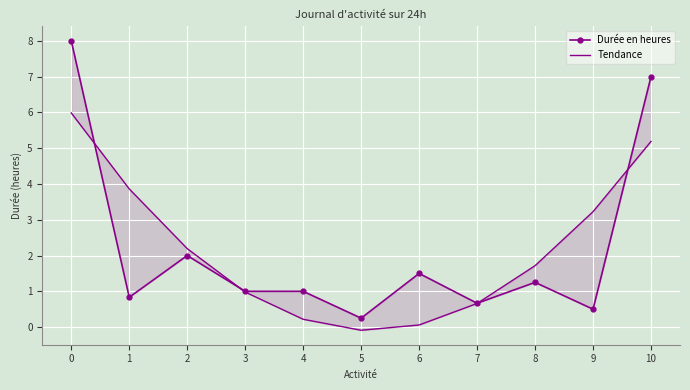

What is the maximum value for Tendance?

6.0